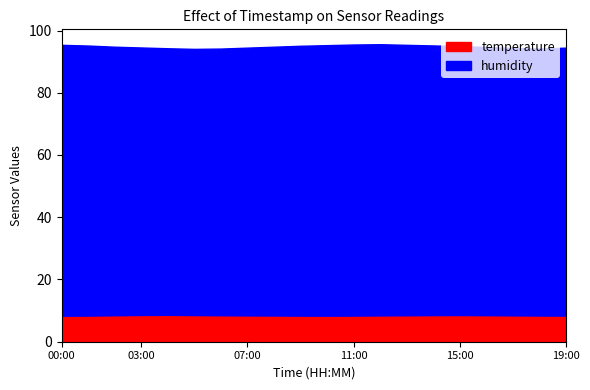

Reading right to left, transcribe all the data shown in this chart.

humidity: 19:00=94.5	18:00=94.2	17:00=94.4	16:00=94.7	15:00=95.0	14:00=95.2	13:00=95.4	12:00=95.6	11:00=95.5	10:00=95.3	09:00=95.1	08:00=94.8	07:00=94.5	06:00=94.2	05:00=94.1	04:00=94.3	03:00=94.5	02:00=94.8	01:00=95.2	00:00=95.4
temperature: 19:00=8.4	18:00=8.4	17:00=8.5	16:00=8.5	15:00=8.6	14:00=8.6	13:00=8.5	12:00=8.4	11:00=8.4	10:00=8.4	09:00=8.4	08:00=8.4	07:00=8.5	06:00=8.5	05:00=8.6	04:00=8.6	03:00=8.6	02:00=8.5	01:00=8.4	00:00=8.3